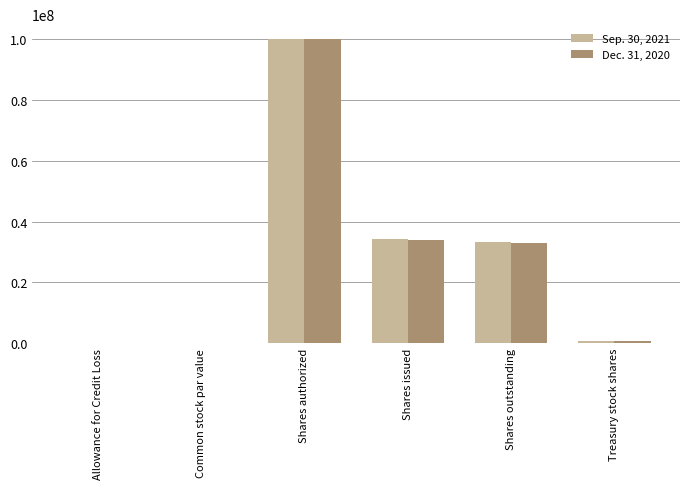

The Sep. 30, 2021 series shows 12473085.9 at Shares issued. True or false?

False